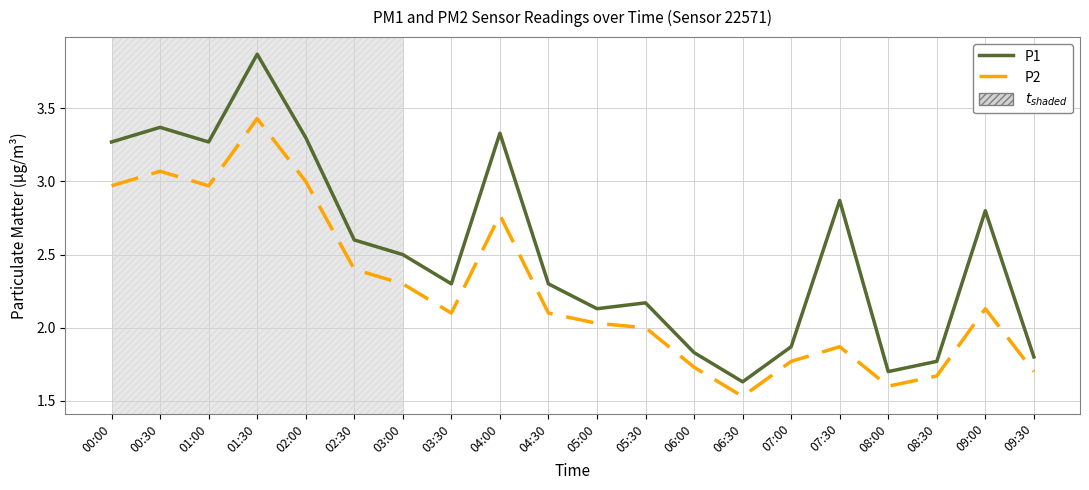

The value of P2 at 03:00 is 1.5. True or false?

False